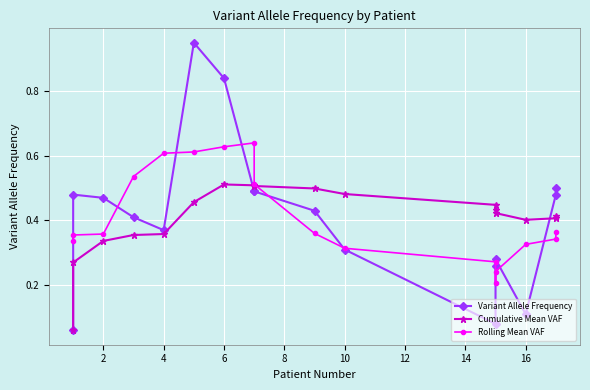

How many lines are shown in the chart?

3